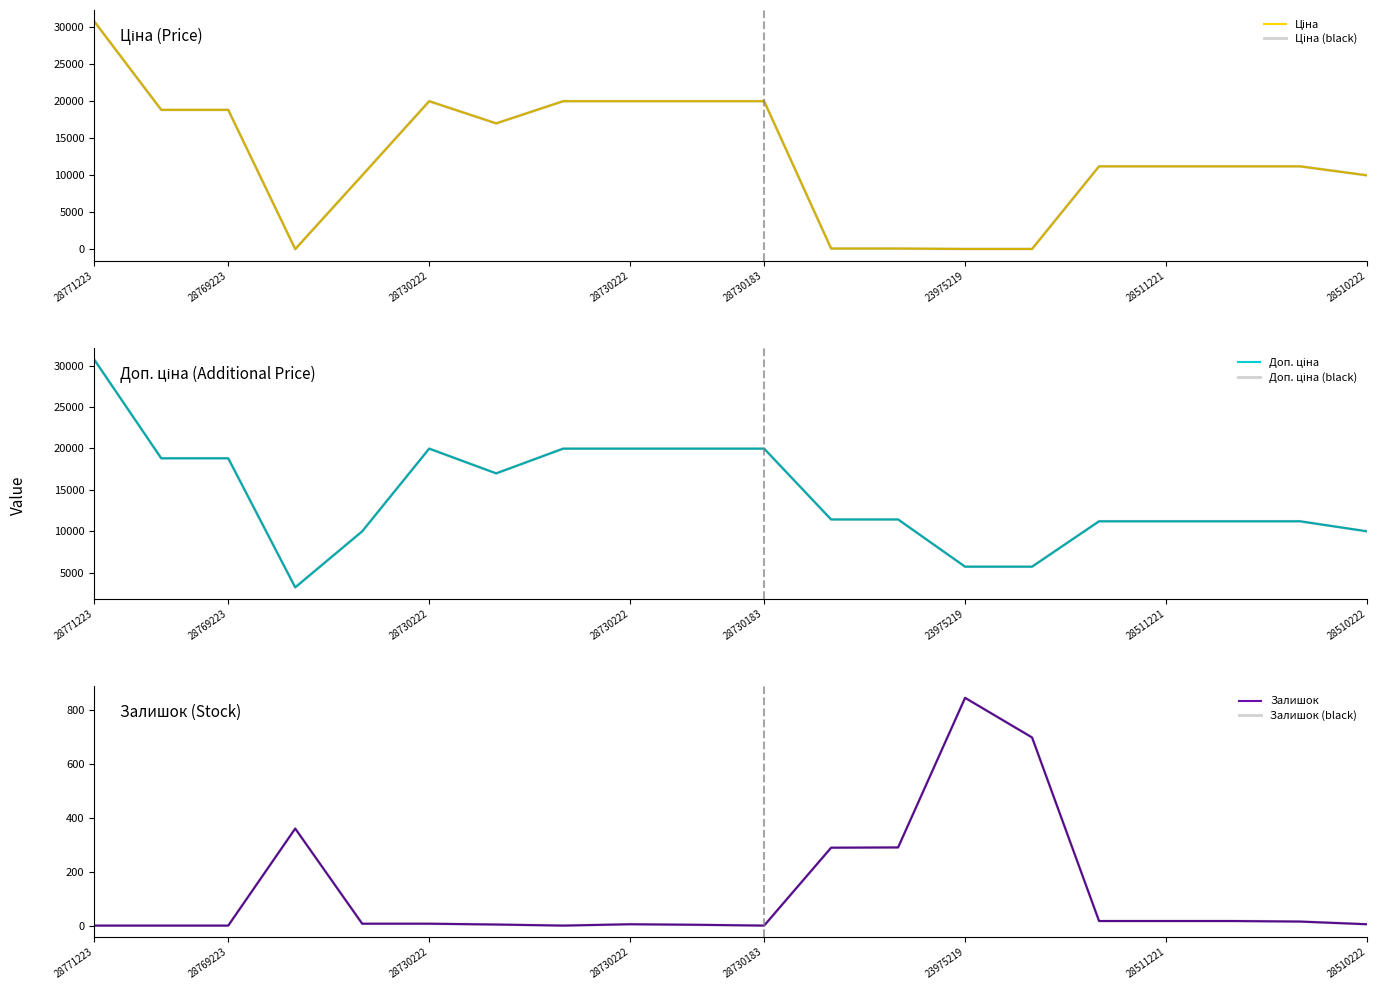

Is it true that Залишок (black) equals 397.0 at 12?

False